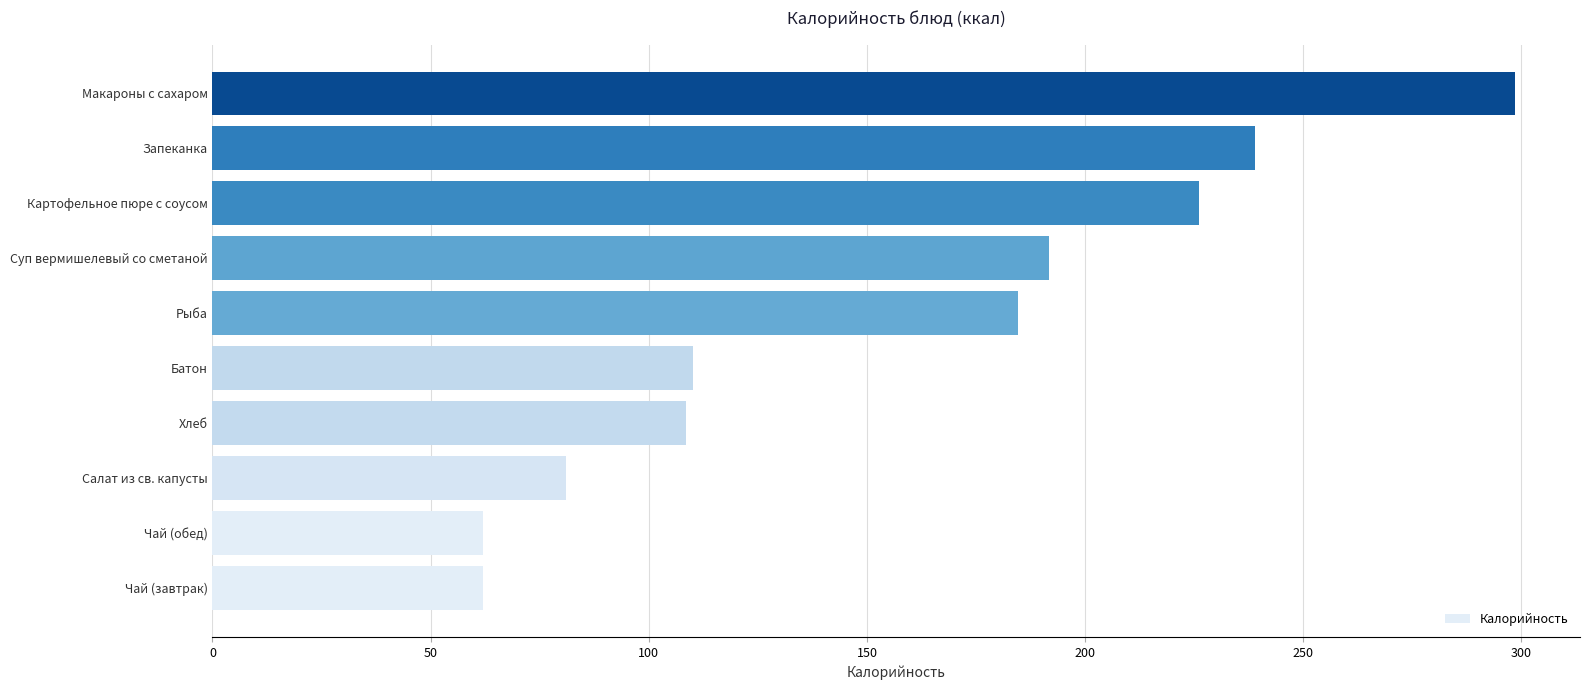

What is the average value?

156.4